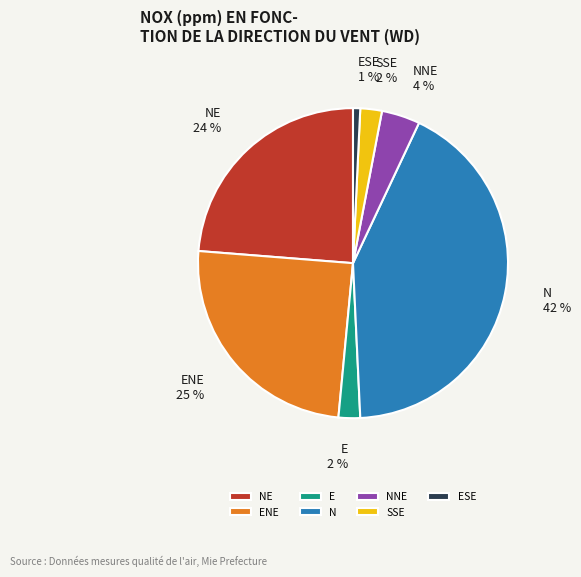

To the nearest percent, what portion does N represent?

42%